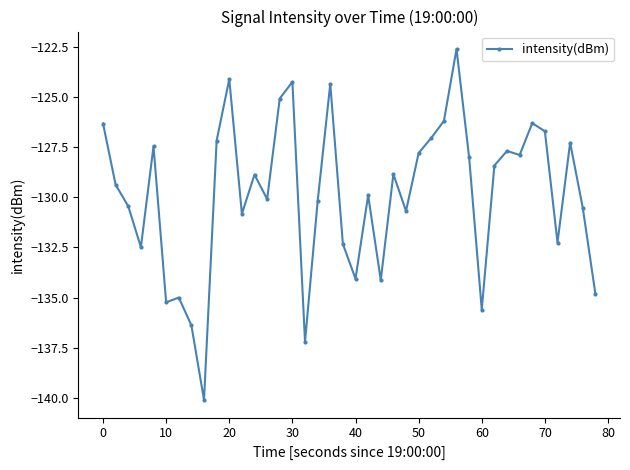

True or false: there are more than 2 points higher than both neighbors.

True